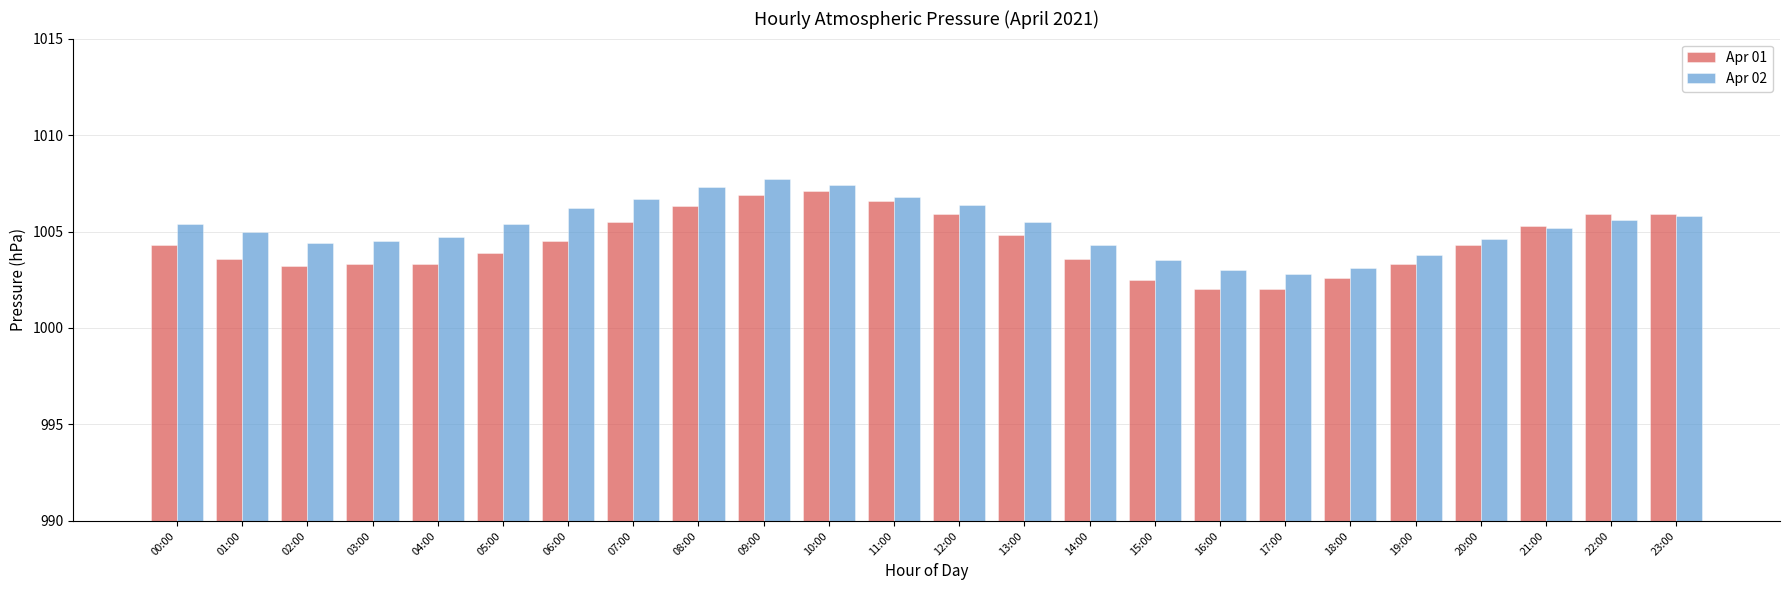

Which series changed the most between 02:00 and 13:00?

Apr 01